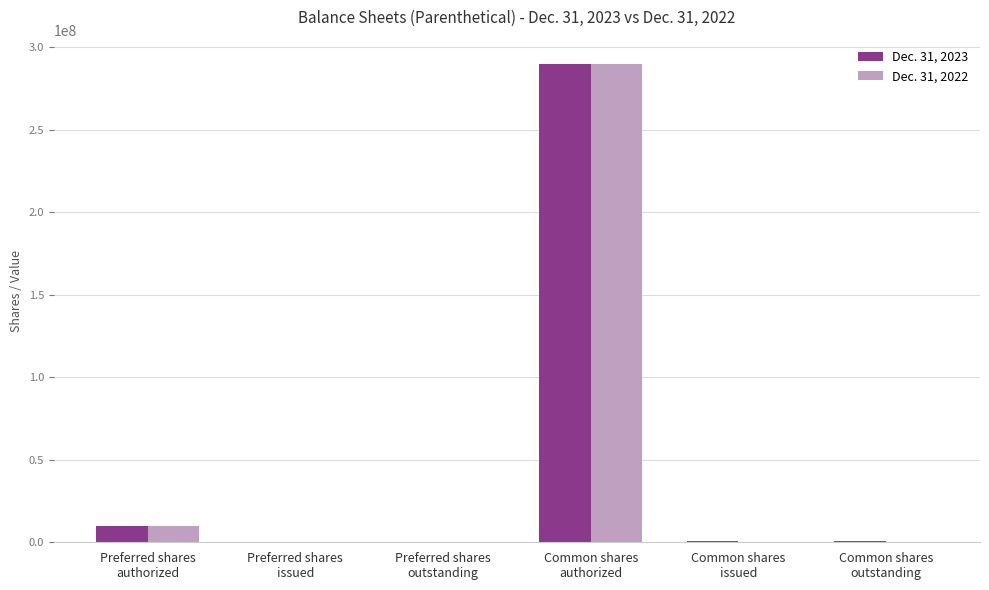

Count the number of categories in the chart.

6